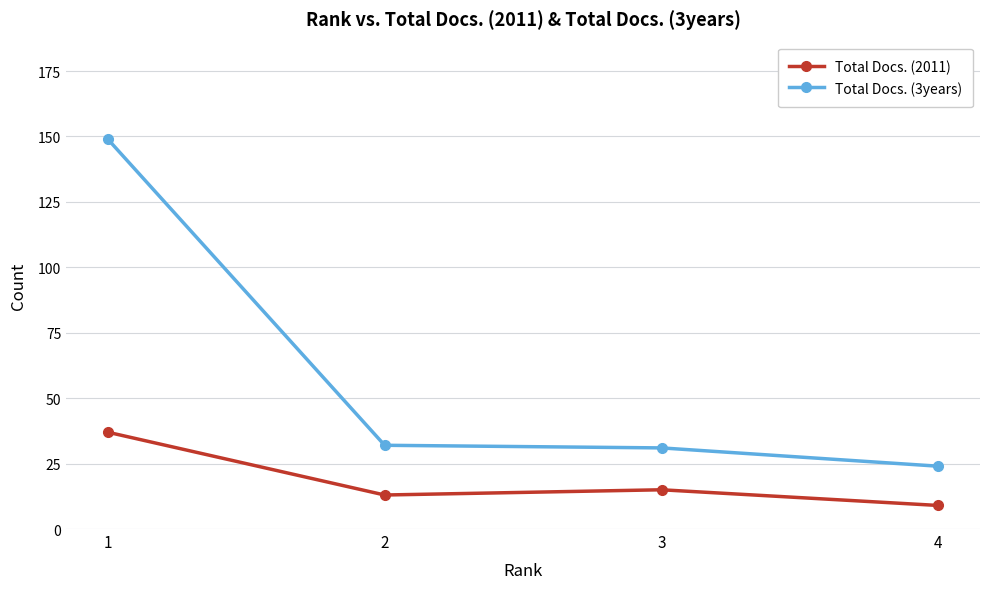

Is the value of Total Docs. (3years) at 4 greater than the value of Total Docs. (2011) at 4?

Yes